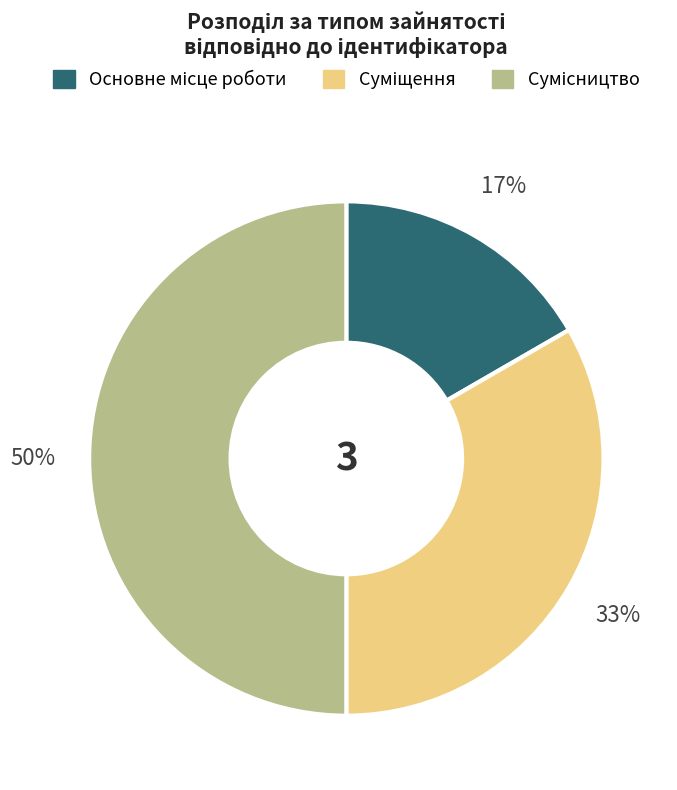

To the nearest percent, what is the average slice percentage?

33%